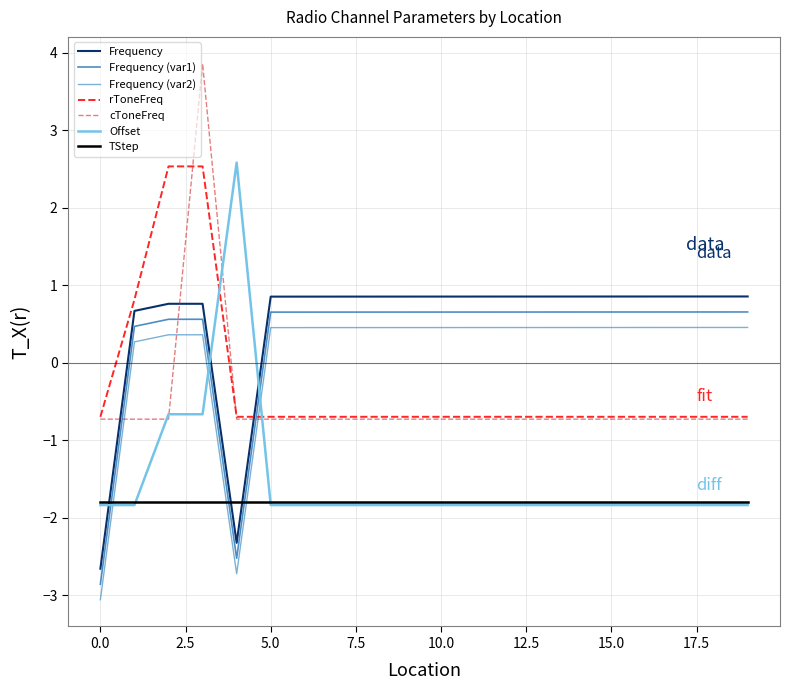

Which series has the widest spread of values?

cToneFreq